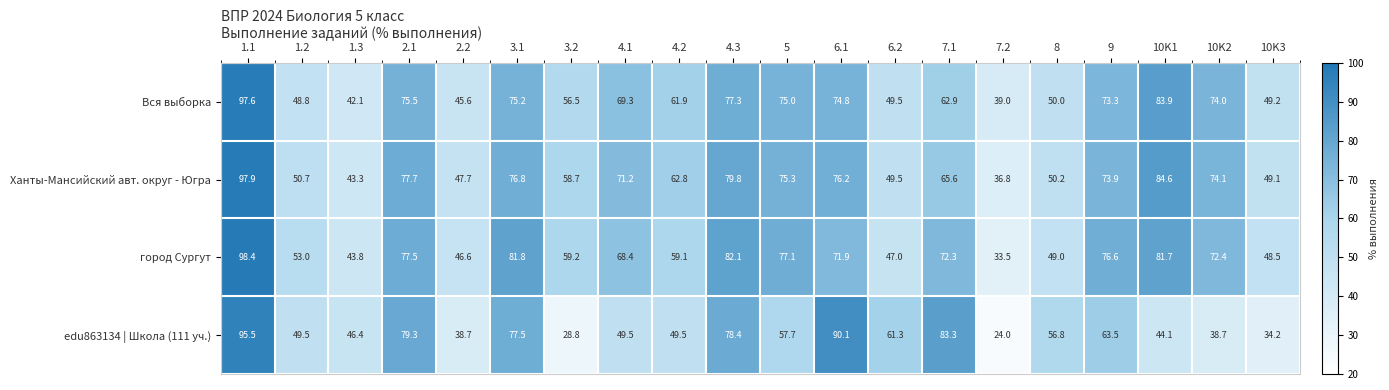

Is the value of edu863134 | Школа (111 уч.) at 6.1 greater than the value of Ханты-Мансийский авт. округ - Югра at 4.2?

Yes